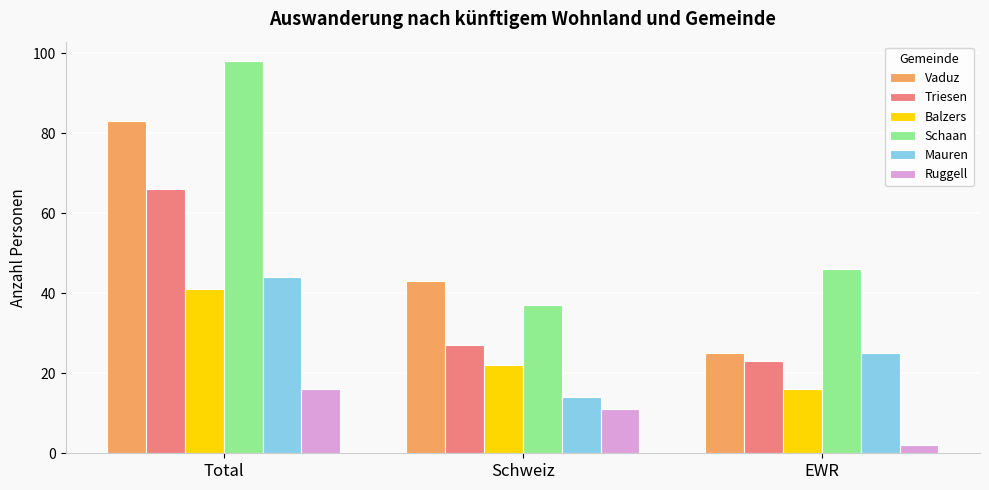

Are the bars grouped side by side (vs. stacked)?

Yes